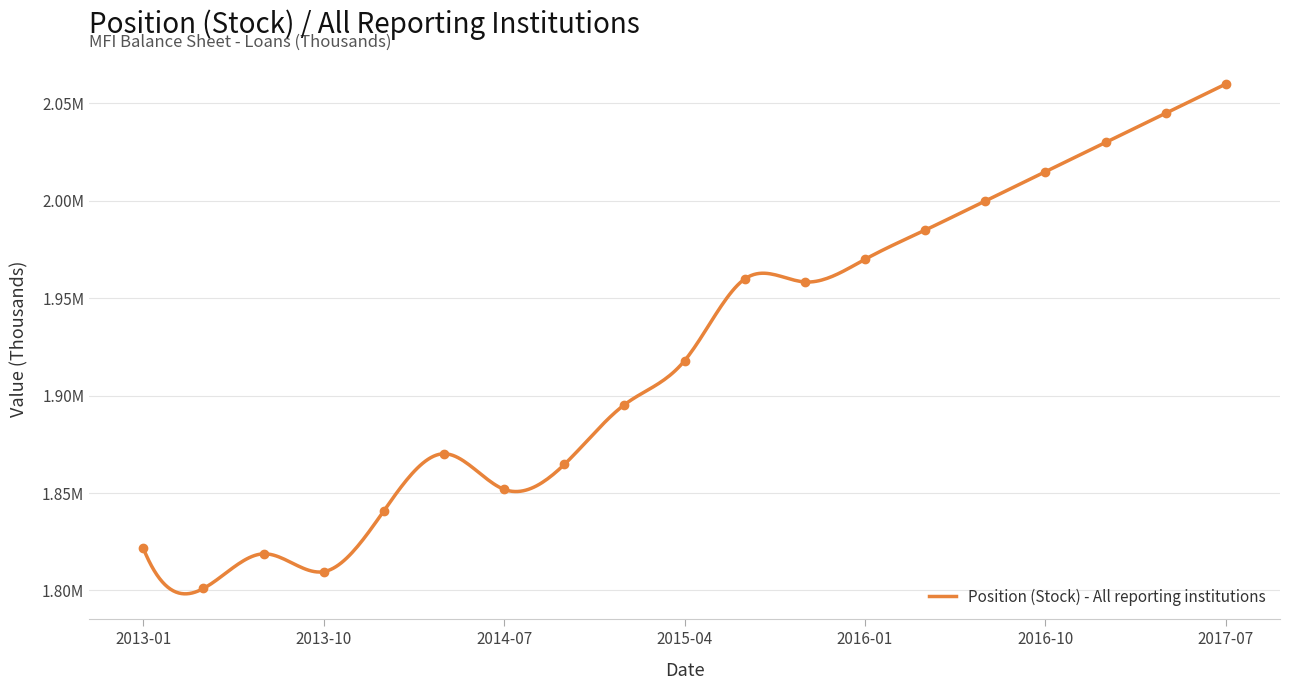

Rank the categories by value from highest to lowest.

2017-07, 2017-04, 2017-01, 2016-10, 2016-07, 2016-04, 2016-01, 2015-07, 2015-10, 2015-04, 2015-01, 2014-04, 2014-10, 2014-07, 2014-01, 2013-01, 2013-07, 2013-10, 2013-04